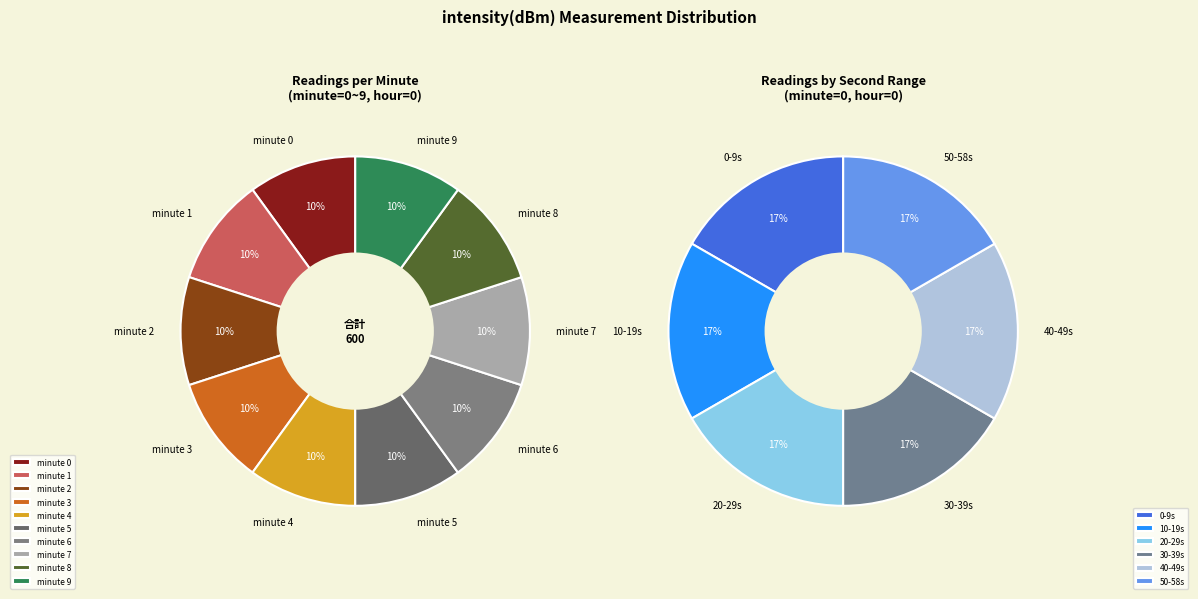

What is the smallest slice in the pie chart?

2